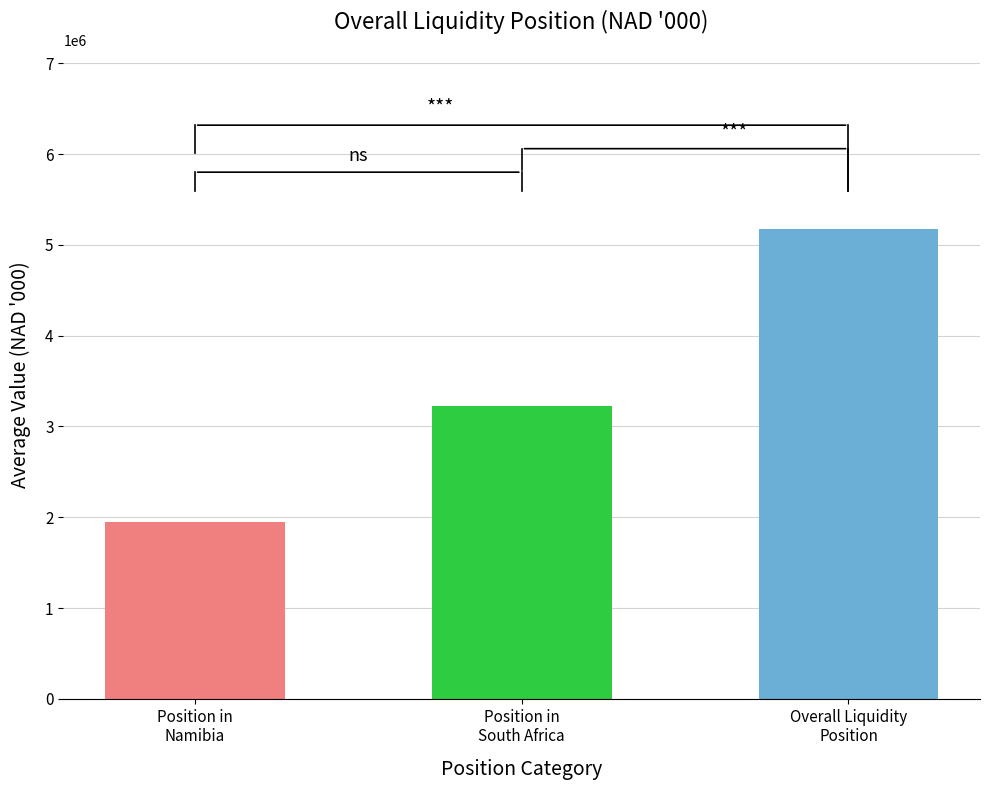

What is the difference between the maximum and minimum values?

3229281.1